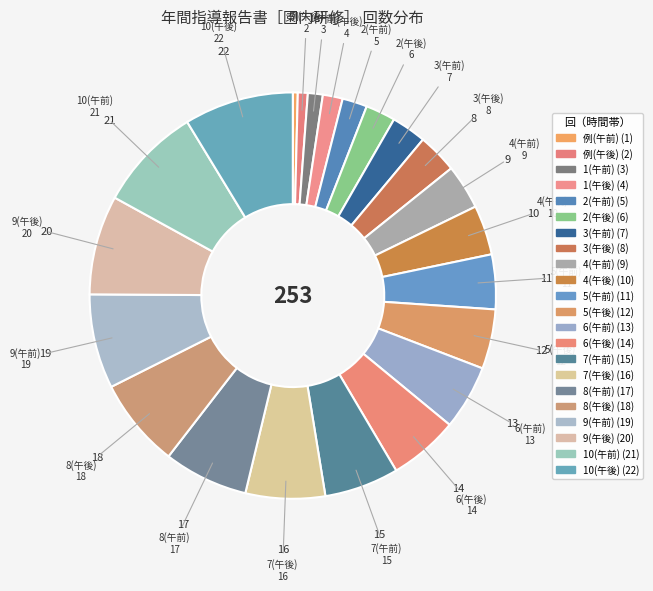

To the nearest percent, what portion does 6(午前) represent?

5%